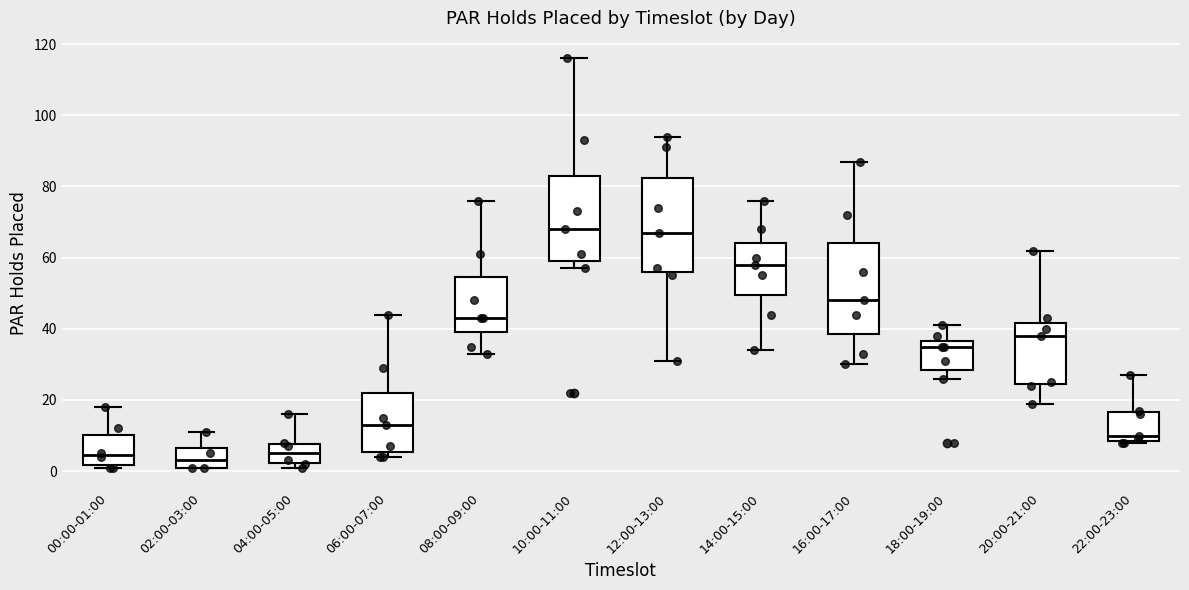

Reading left to right, read every box against the y-axis: the position of its median line, the range the box covers, and the ends of its whiskers. The values are not printed on the chart, so give them approximately, as read against the axis.

00:00-01:00: median 4, box 2 to 10, whiskers 2 (just below the box's lower edge) to 18
02:00-03:00: median 4, box 2 to 6, whiskers 2 to 12
04:00-05:00: median 6, box 2 to 8, whiskers 2 (just below the box's lower edge) to 16
06:00-07:00: median 14, box 6 to 22, whiskers 4 to 44
08:00-09:00: median 44, box 40 to 54, whiskers 34 to 76
10:00-11:00: median 68, box 60 to 84, whiskers 58 to 116
12:00-13:00: median 68, box 56 to 82, whiskers 32 to 94
14:00-15:00: median 58, box 50 to 64, whiskers 34 to 76
16:00-17:00: median 48, box 38 to 64, whiskers 30 to 88
18:00-19:00: median 36 (just below the box's upper edge), box 28 to 36, whiskers 26 to 42
20:00-21:00: median 38, box 24 to 42, whiskers 20 to 62
22:00-23:00: median 10, box 8 to 16, whiskers 8 to 28